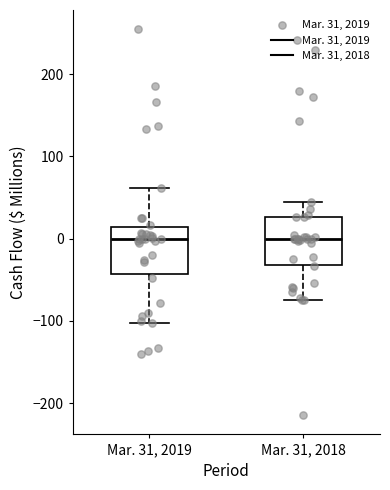

Where does the lower whisker of the box for Mar. 31, 2018 end on the y-axis? The values are not printed on the chart, so give them approximately, as read against the axis.

-70